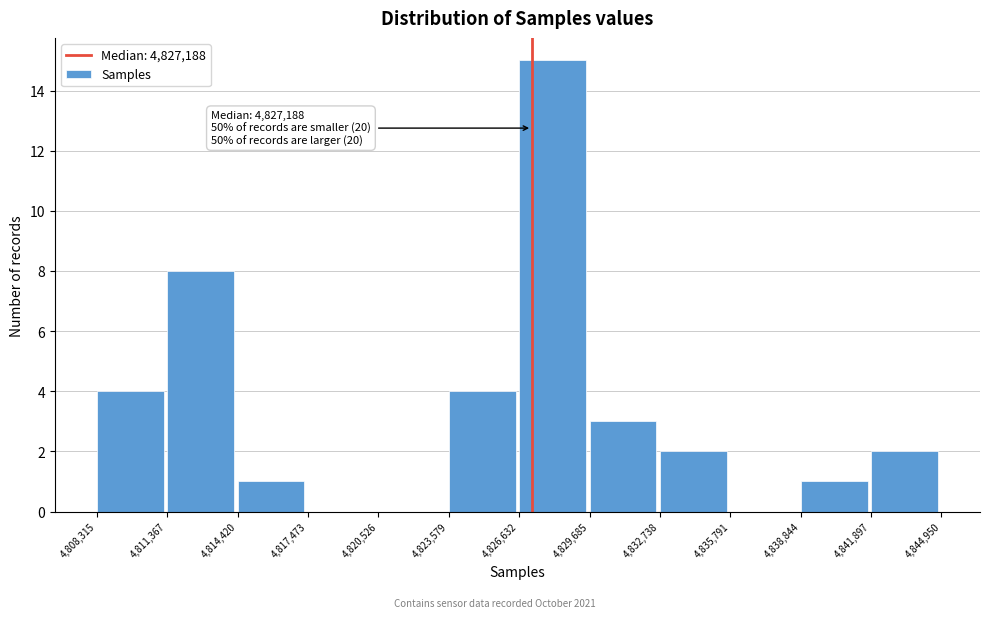

Which range on the x-axis has the tallest bar?

4,826,632 to 4,829,685